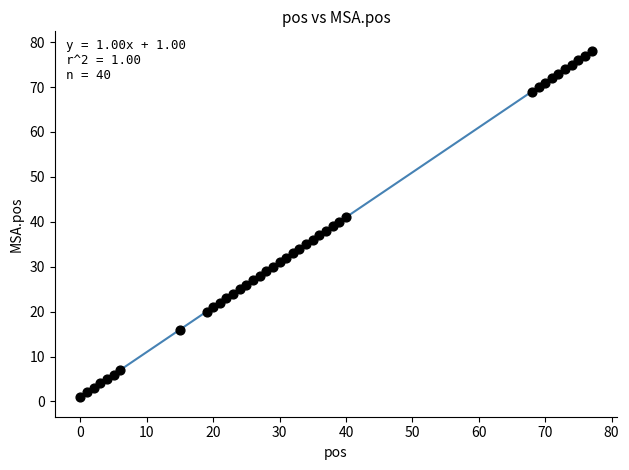

What is the range of X values (max minus min)?

77